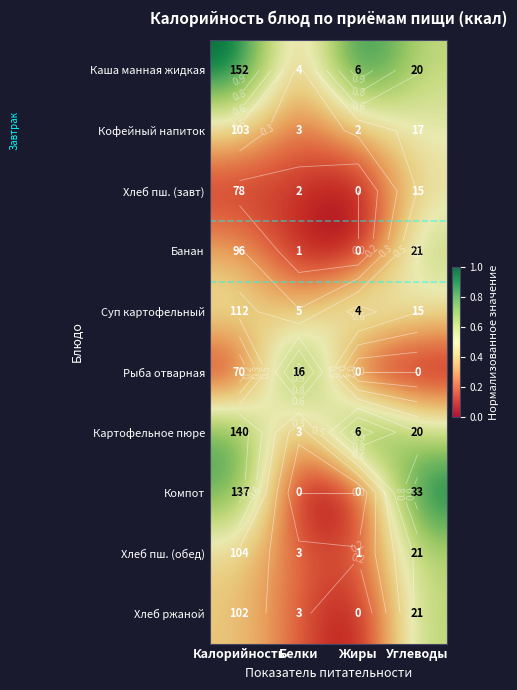

Is the value of Кофейный напиток at Белки greater than the value of Хлеб пш. (обед) at Жиры?

Yes